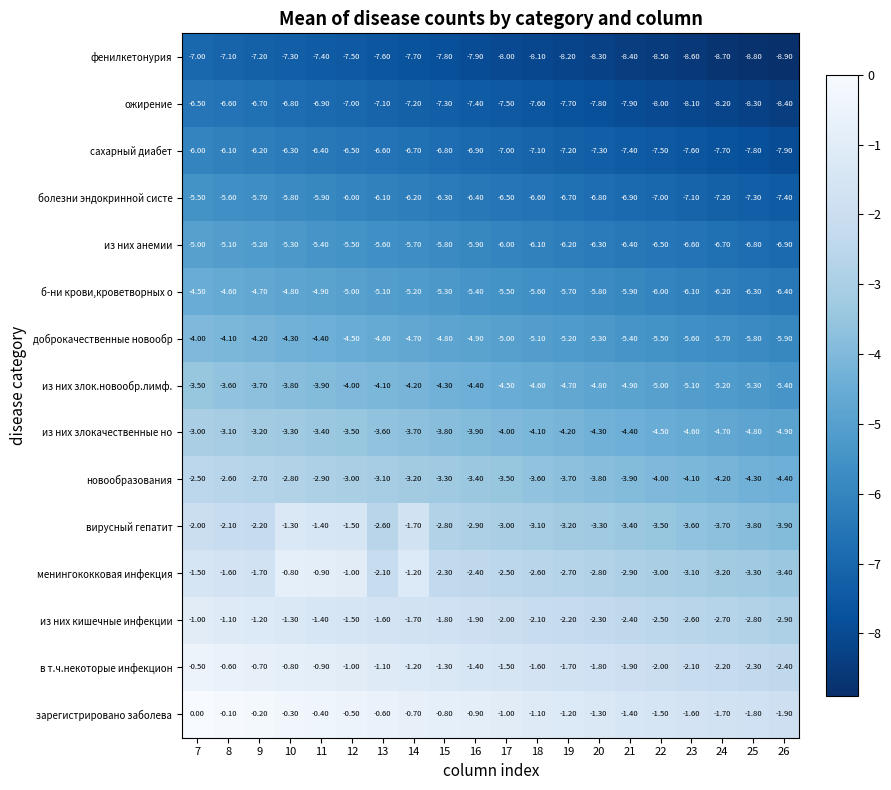

Which series has the largest total across all categories?

зарегистрировано заболева